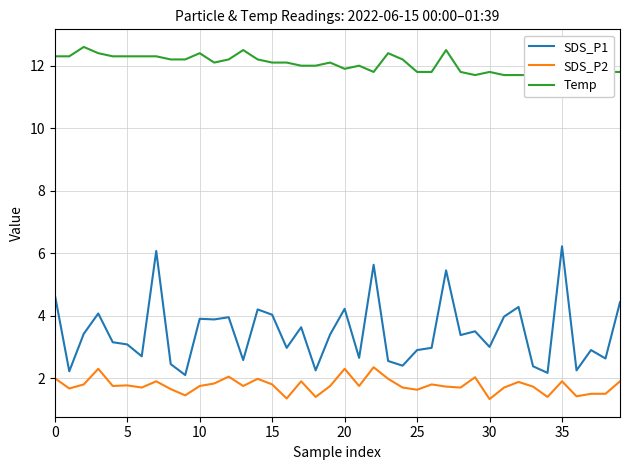

True or false: Temp and SDS_P1 intersect in this chart.

False